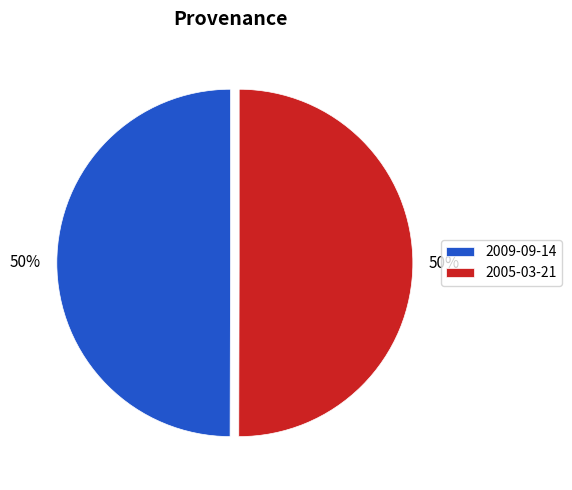

Count the number of slices in the pie.

2